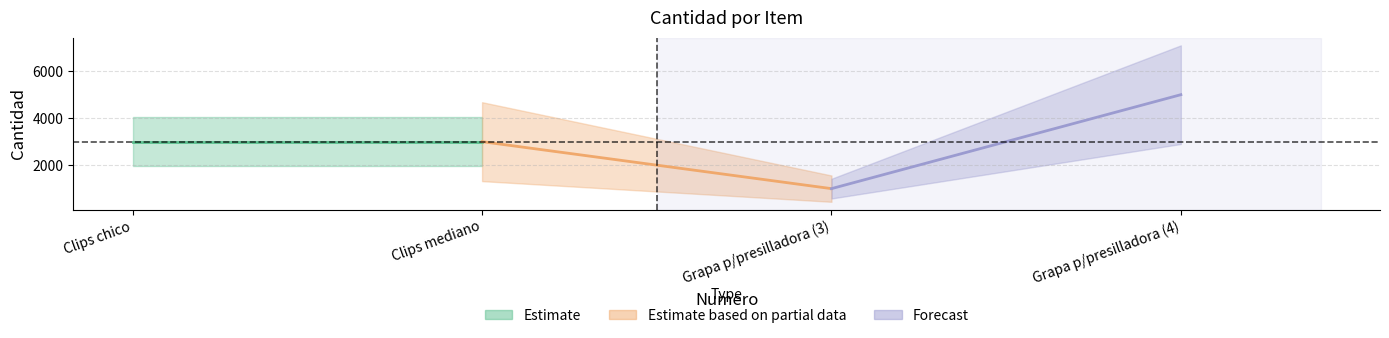

At which category does the chart reach its minimum across all series?

3